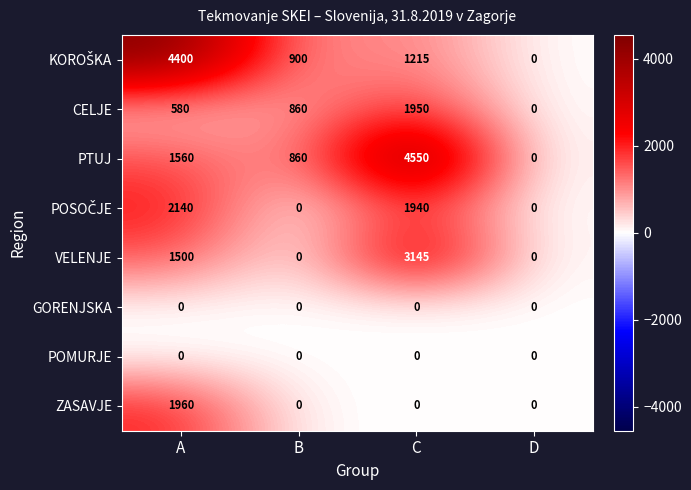

What is the difference between the maximum and minimum values in the VELENJE series?

3145